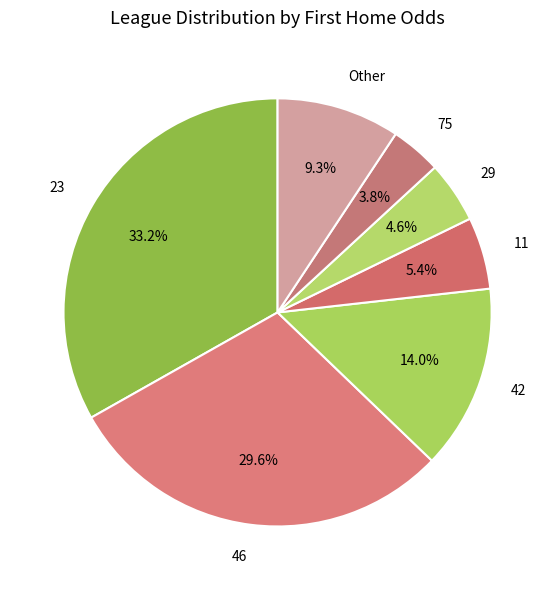

How much of the chart is everything except 46?

70.4%